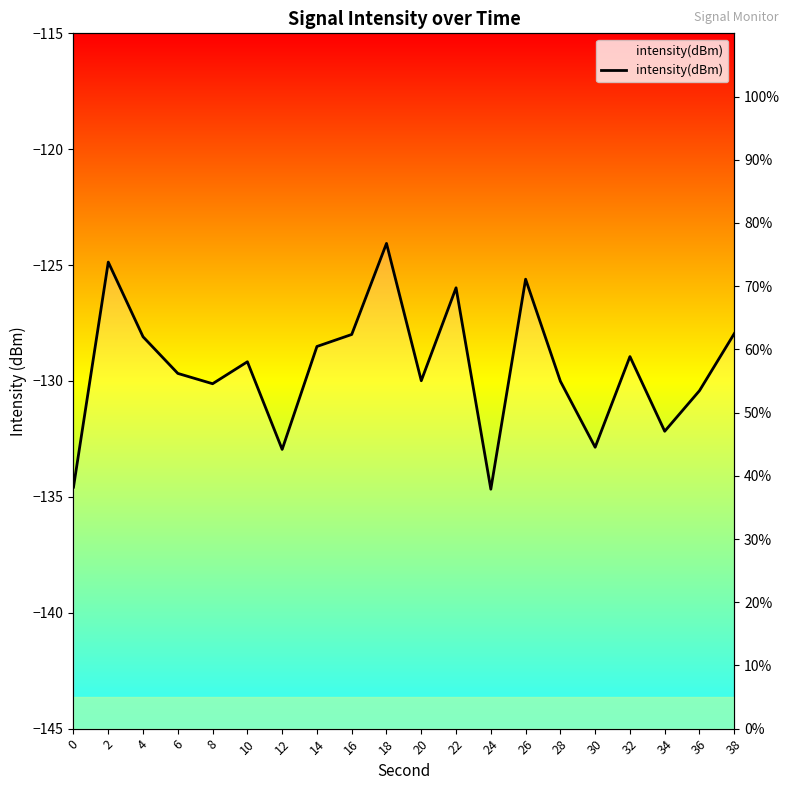

Which label corresponds to the smallest value in the chart?

24